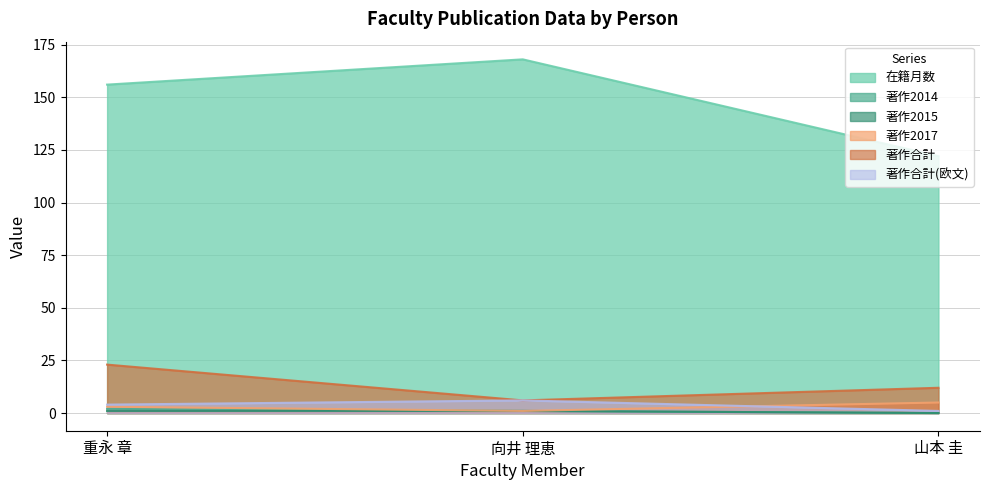

True or false: 著作合計(欧文) has a value of 7 at 重永 章.

False